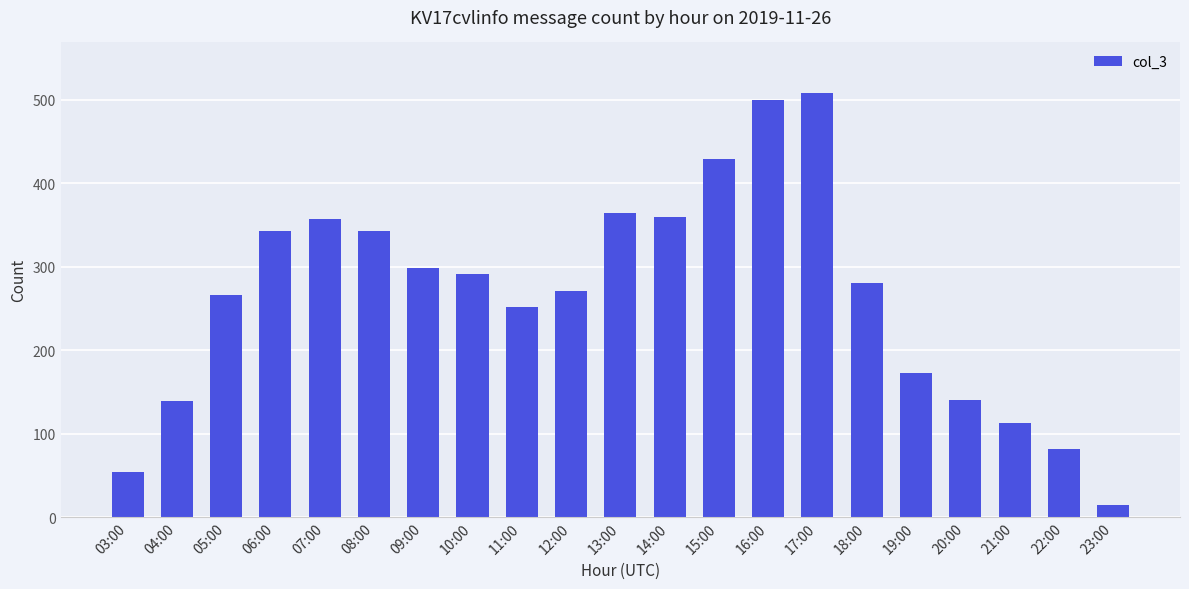

What is the difference between the second highest and minimum values?

486